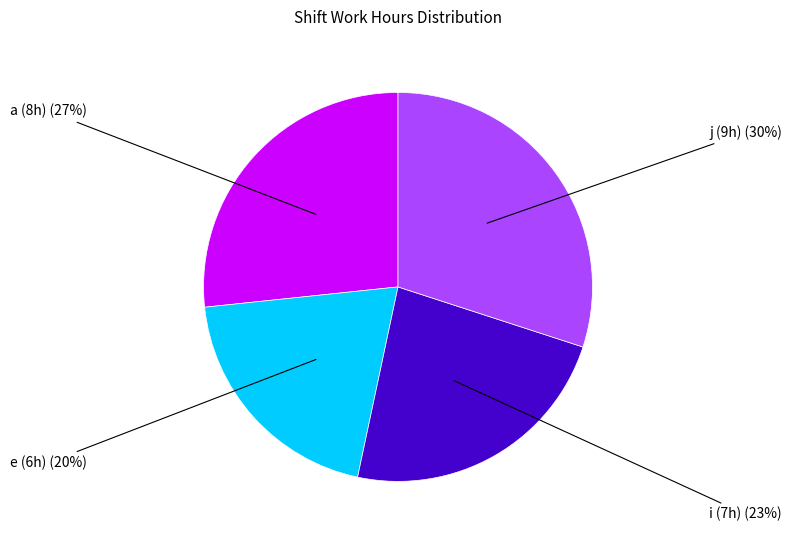

Is there a majority slice in this chart?

No